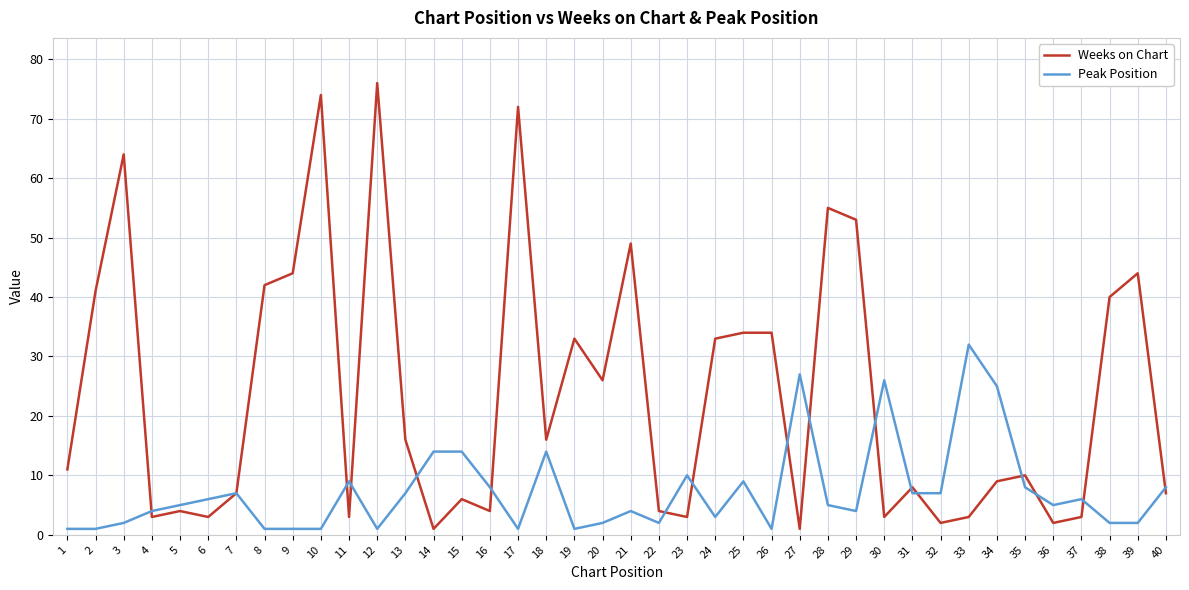

Which series has the largest total across all categories?

Weeks on Chart